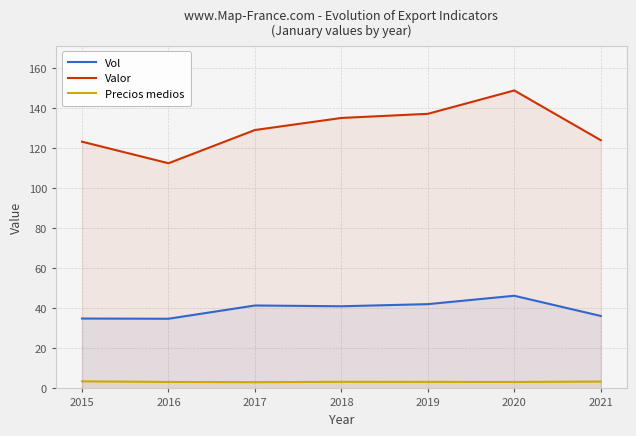

True or false: Vol and Valor cross at least once.

False